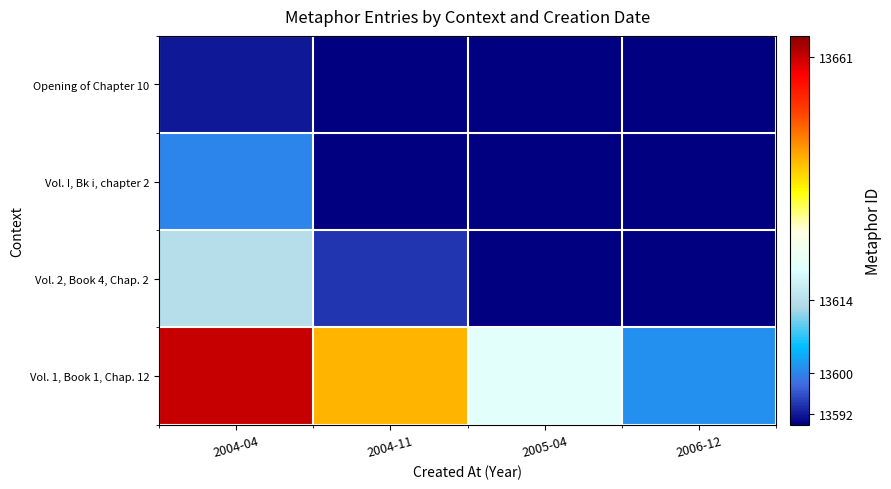

What is the spread (max minus min) of values at 2004-04?

69